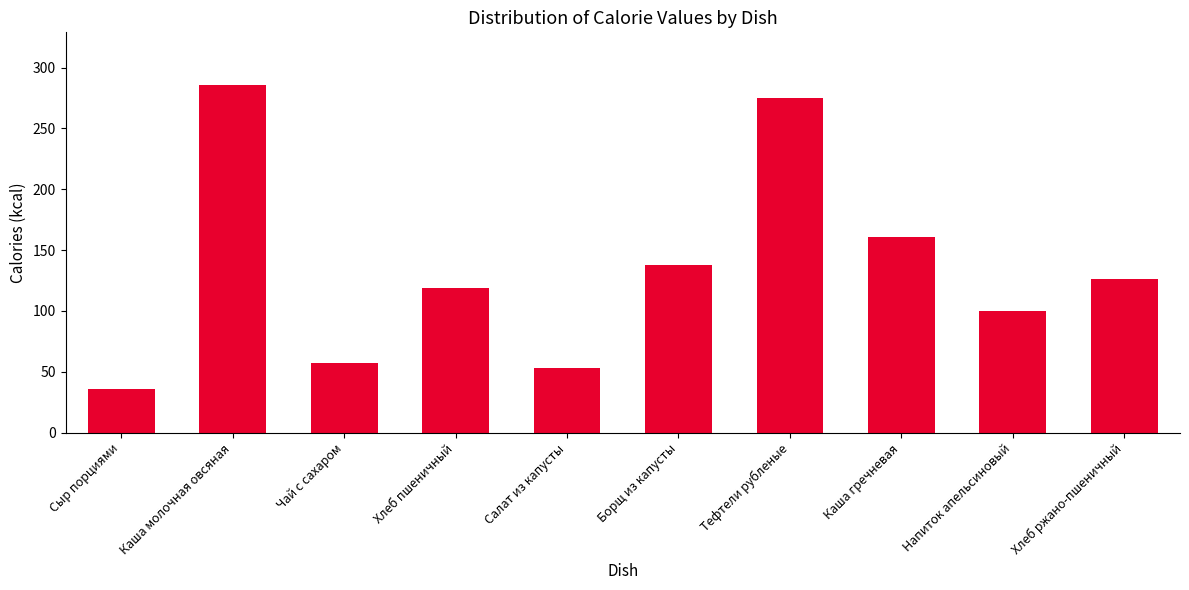

What is the ratio of the value at Напиток апельсиновый to the value at Борщ из капусты?

0.7